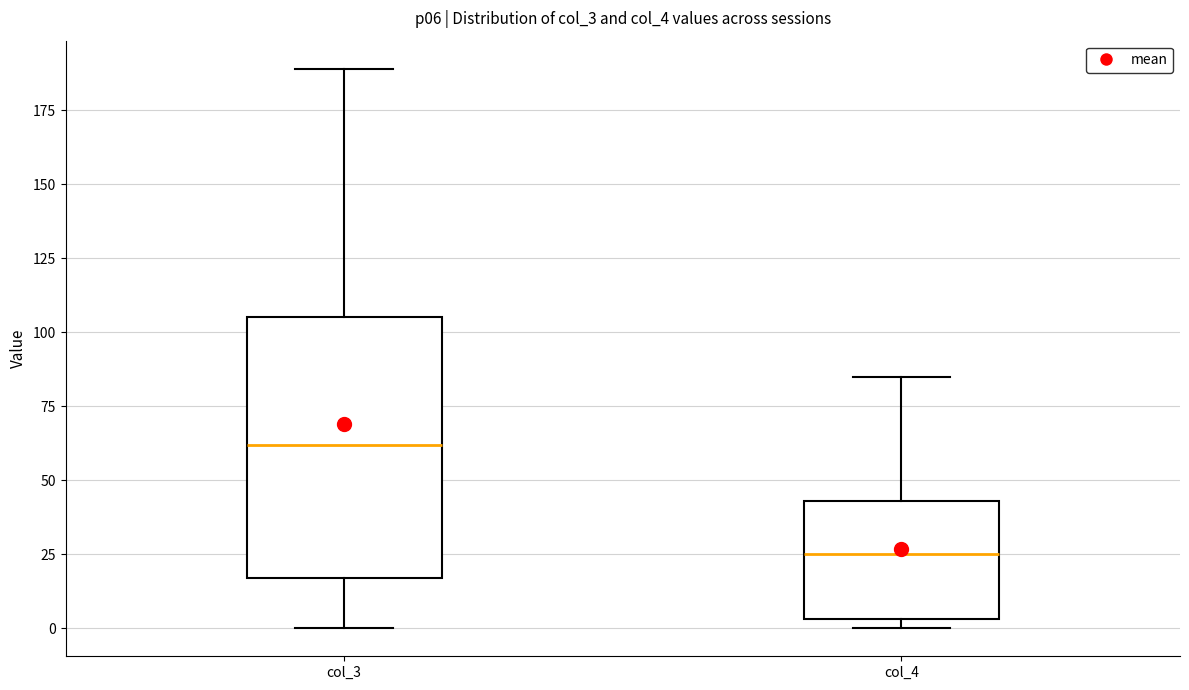

Reading left to right, read every box against the y-axis: the position of its median line, the range the box covers, and the ends of its whiskers. The values are not printed on the chart, so give them approximately, as read against the axis.

col_3: median 60, box 15 to 105, whiskers 0 to 190
col_4: median 25, box 5 to 45, whiskers 0 to 85